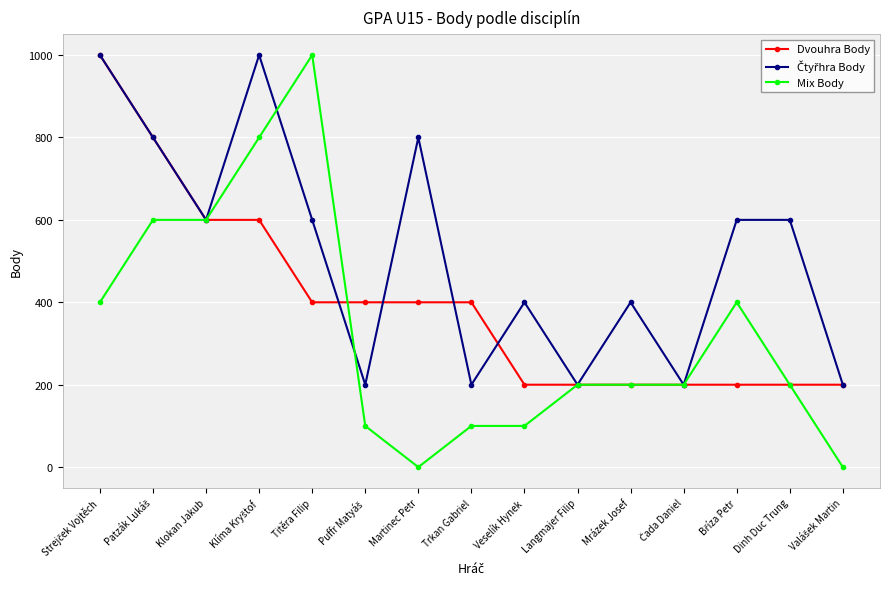

True or false: Mix Body has more than 1 interior local peaks.

True